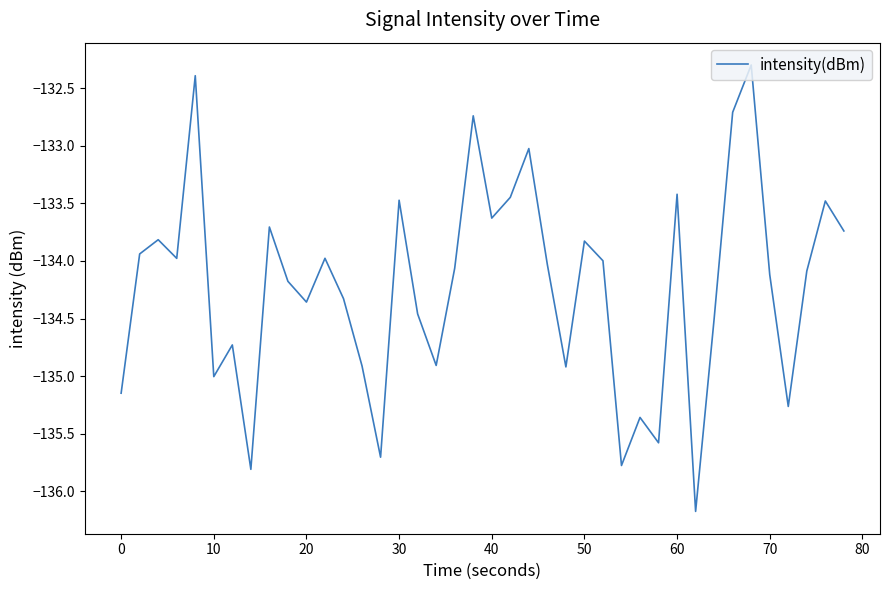

What is the minimum value shown in the chart?

-136.2